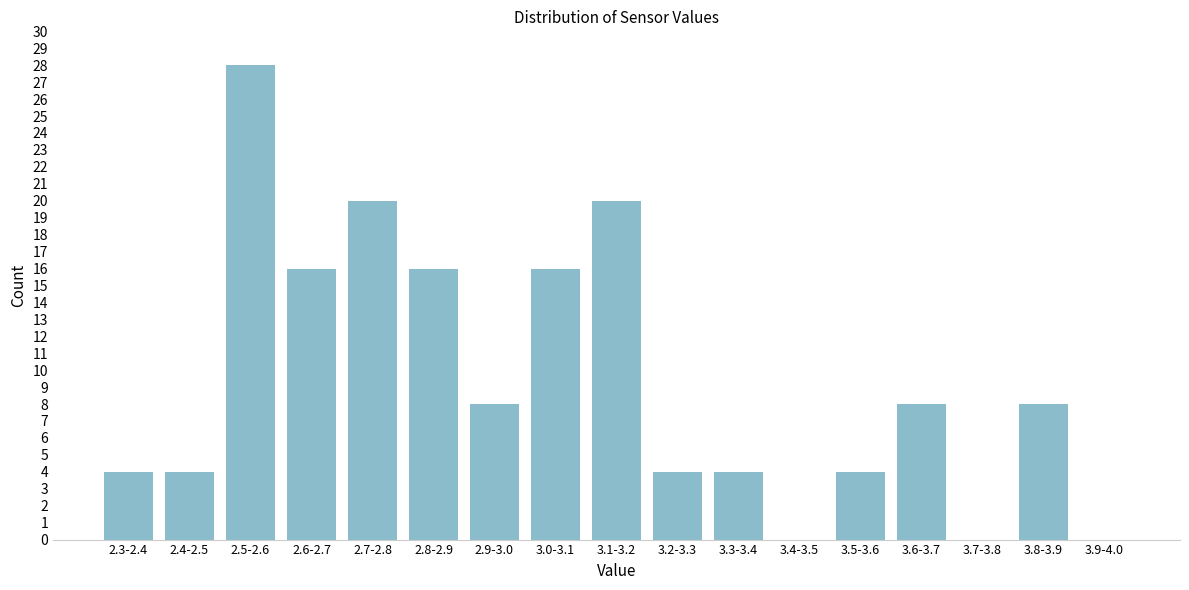

Reading right to left, list all the values displayed in this chart.

3.9-4.0=0	3.8-3.9=8	3.7-3.8=0	3.6-3.7=8	3.5-3.6=4	3.4-3.5=0	3.3-3.4=4	3.2-3.3=4	3.1-3.2=20	3.0-3.1=16	2.9-3.0=8	2.8-2.9=16	2.7-2.8=20	2.6-2.7=16	2.5-2.6=28	2.4-2.5=4	2.3-2.4=4